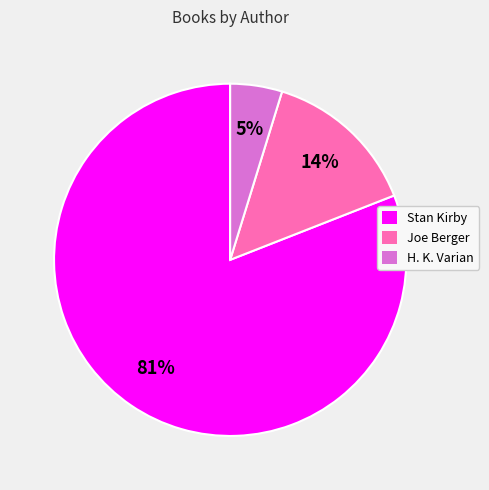

Is there any slice that represents more than half of the pie?

Yes